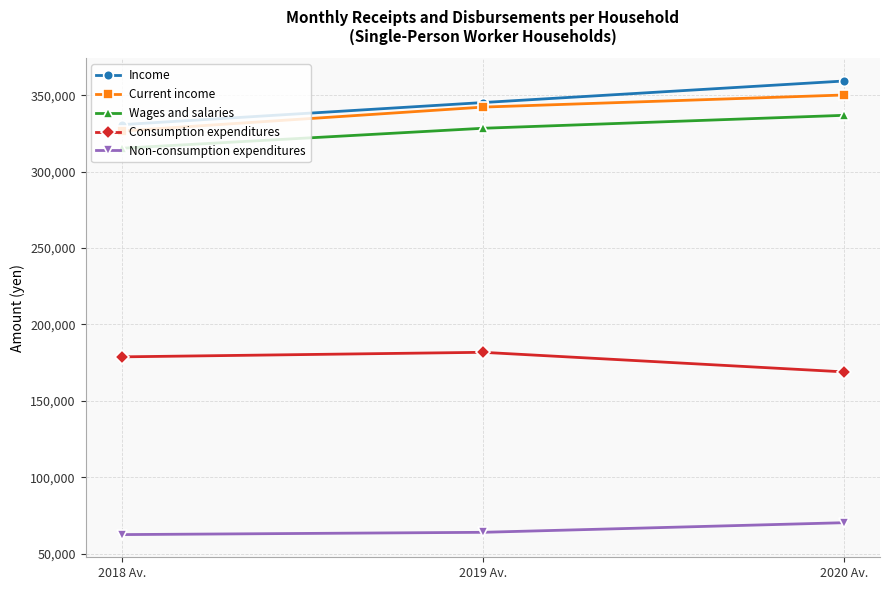

At how many categories does at least one series exceed 192454?

3